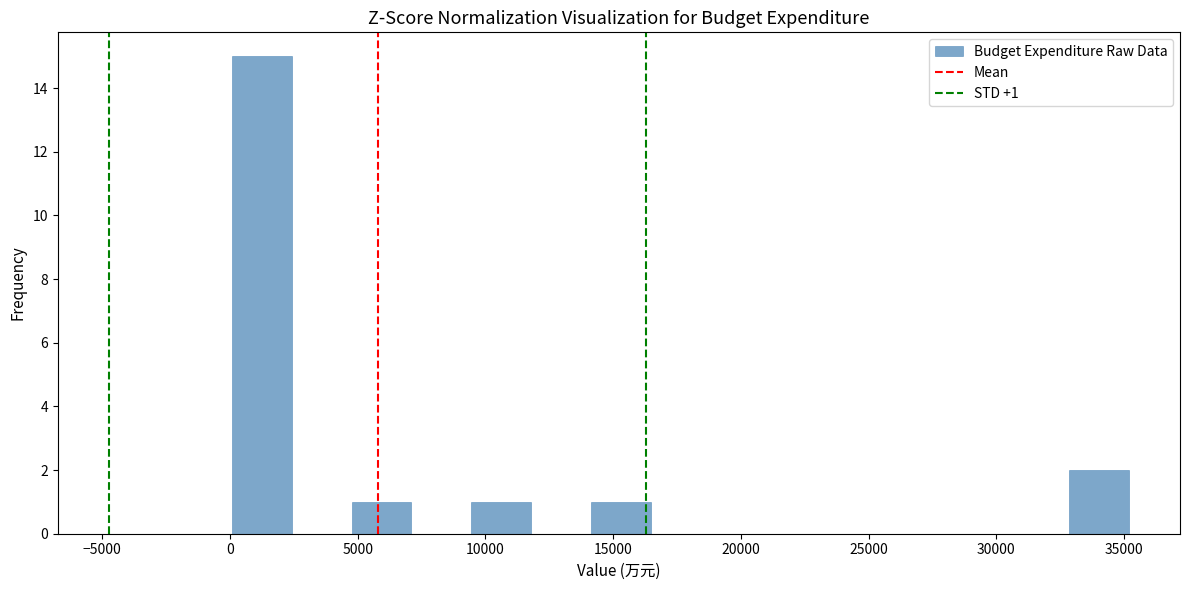

Over which range of the x-axis is the bar tallest?

0 to 2500